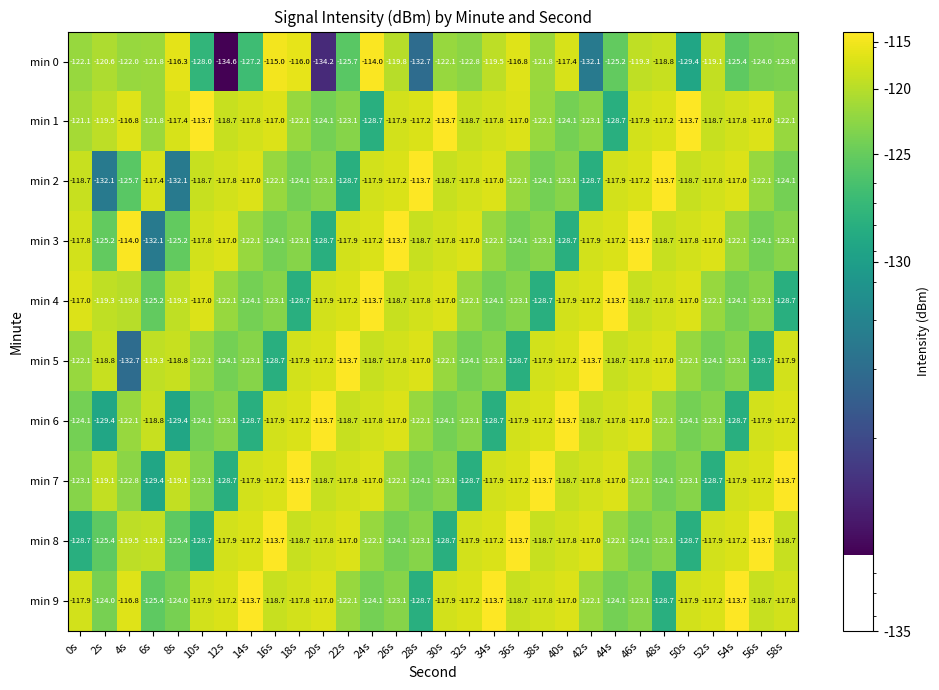

Is it true that min 0 equals -127.2 at 14s?

True